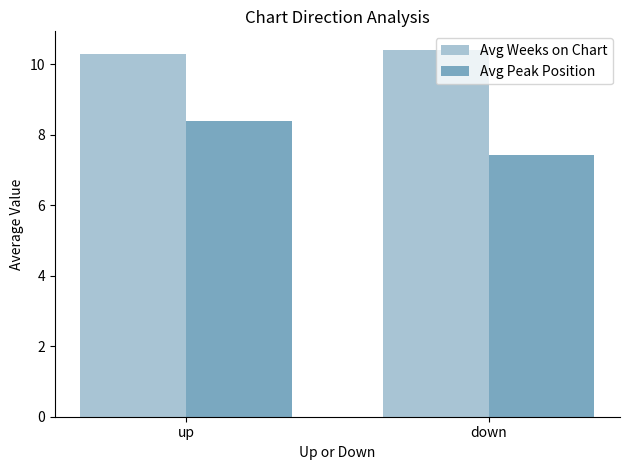

Where does the Avg Peak Position series first go above 8?

up